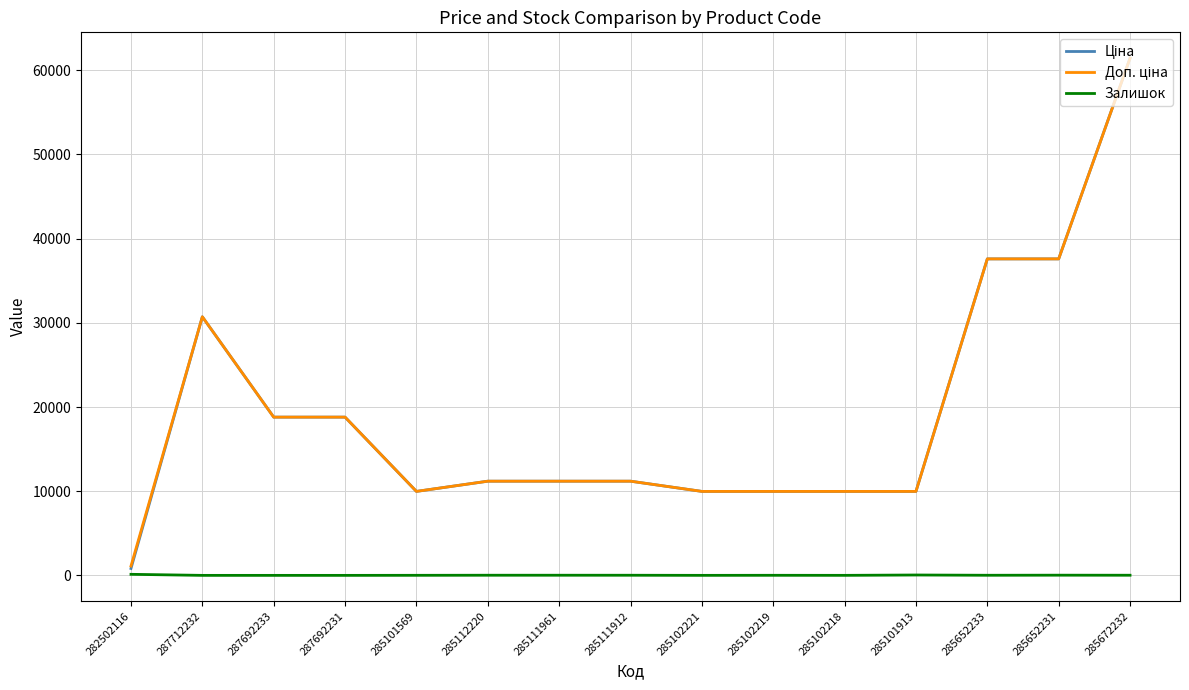

At which category is the sum across all series the highest?

285672232